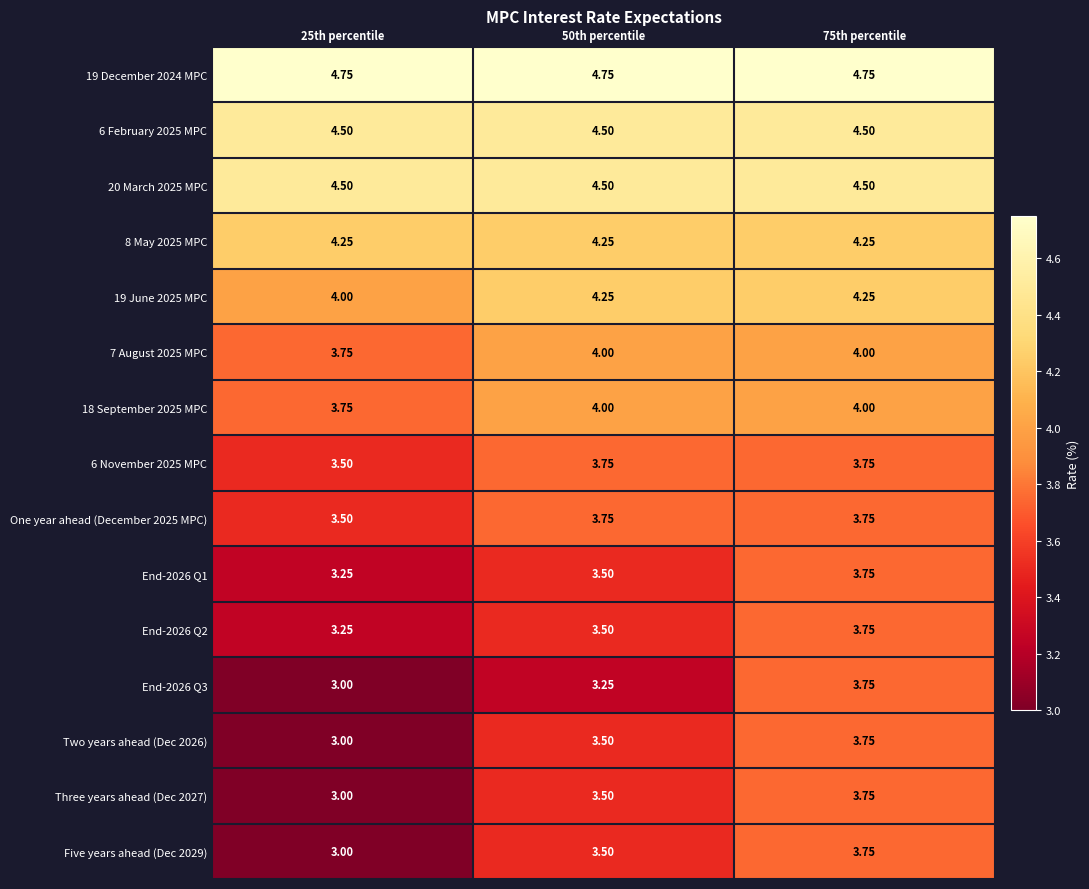

Is the value of End-2026 Q2 at 25th percentile greater than the value of One year ahead (December 2025 MPC) at 50th percentile?

No